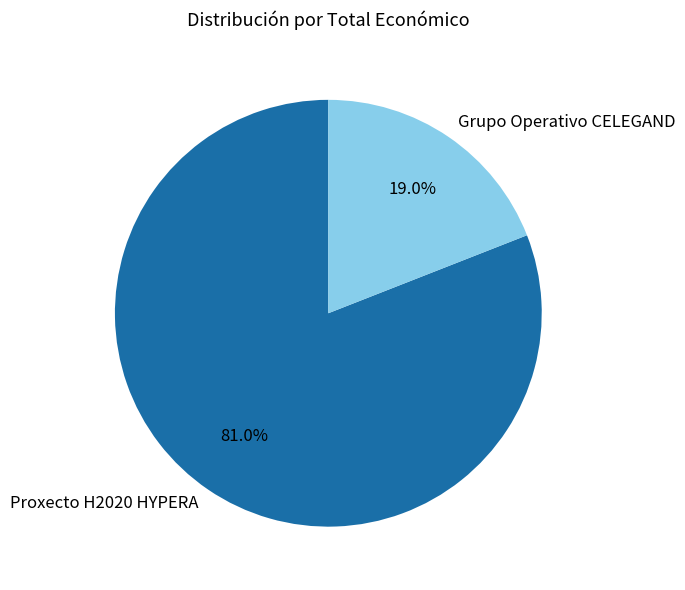

Rank the categories by value from lowest to highest.

Grupo Operativo CELEGAND, Proxecto H2020 HYPERA